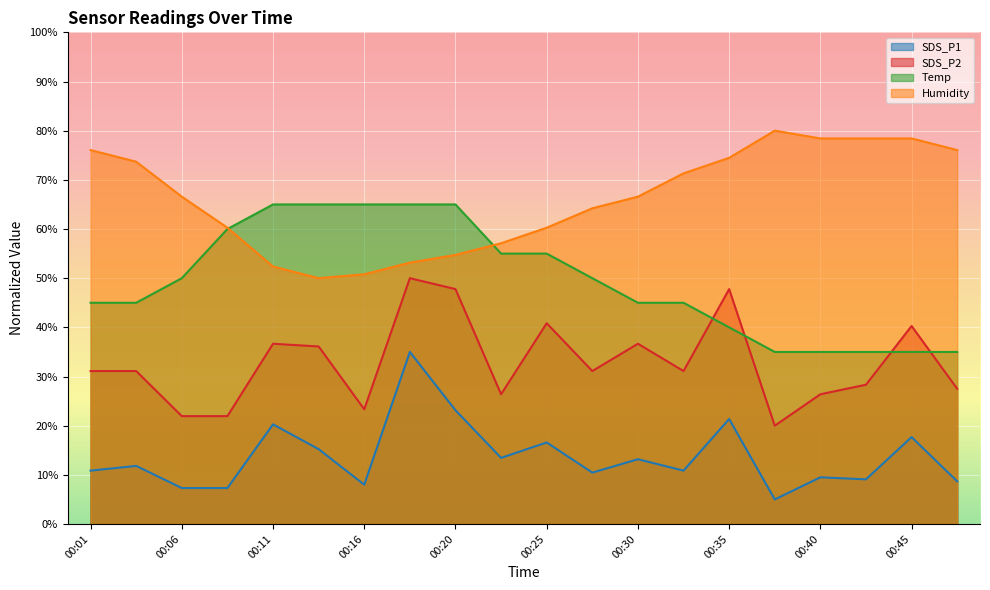

Count the number of categories in the chart.

20